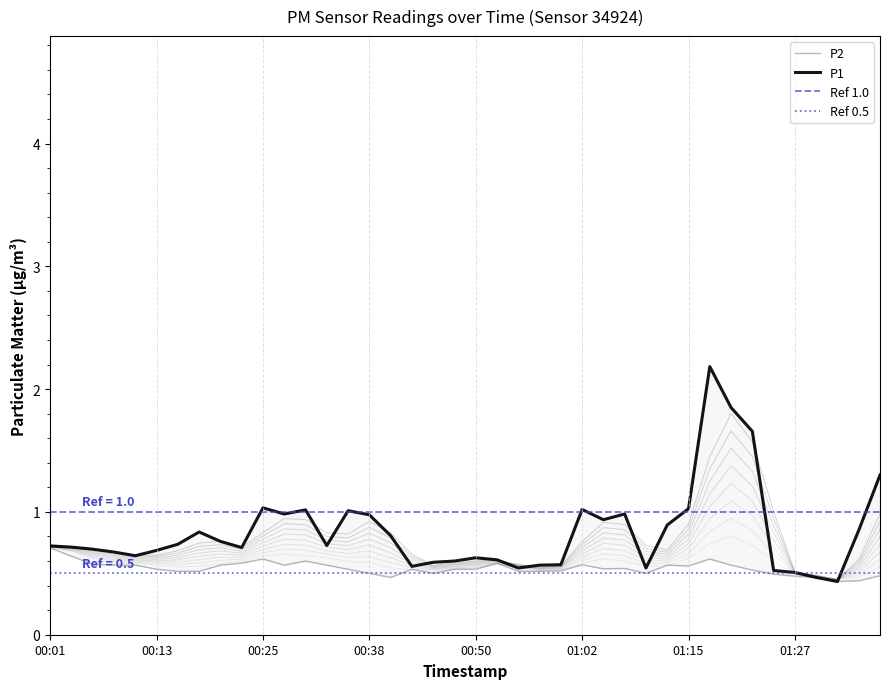

Which series has the largest total across all categories?

P1